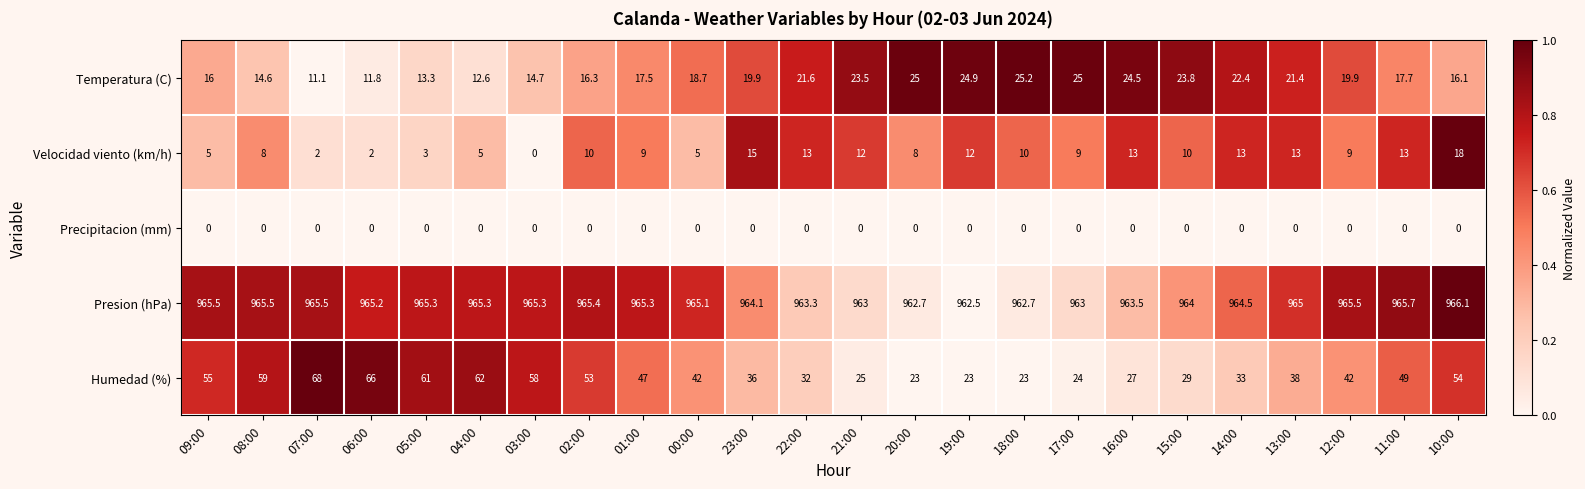

Which series has the widest spread of values?

Humedad (%)